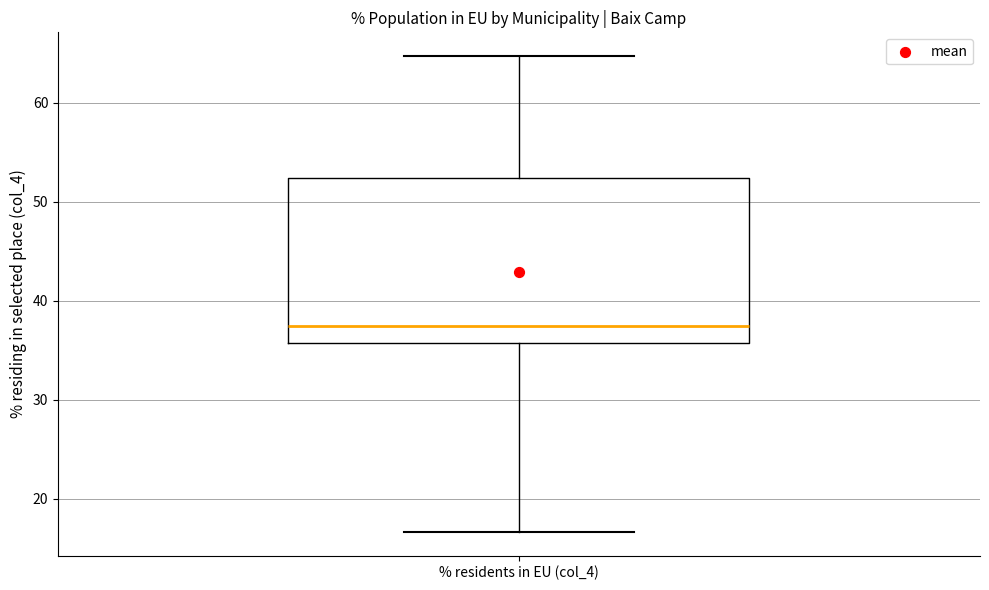

Where does the upper whisker of the box for % residents in EU (col_4) end on the y-axis? The values are not printed on the chart, so give them approximately, as read against the axis.

65